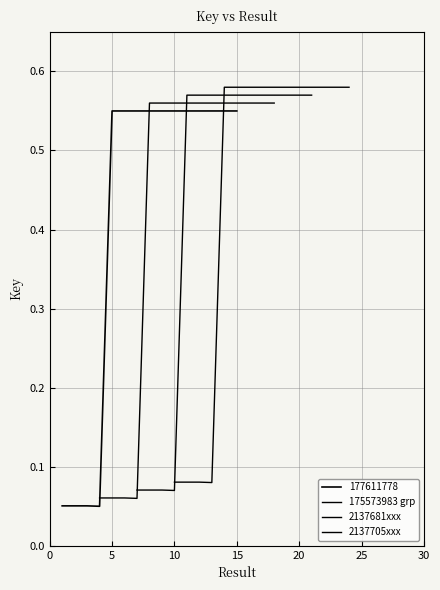

Which series has the largest total across all categories?

2137705xxx